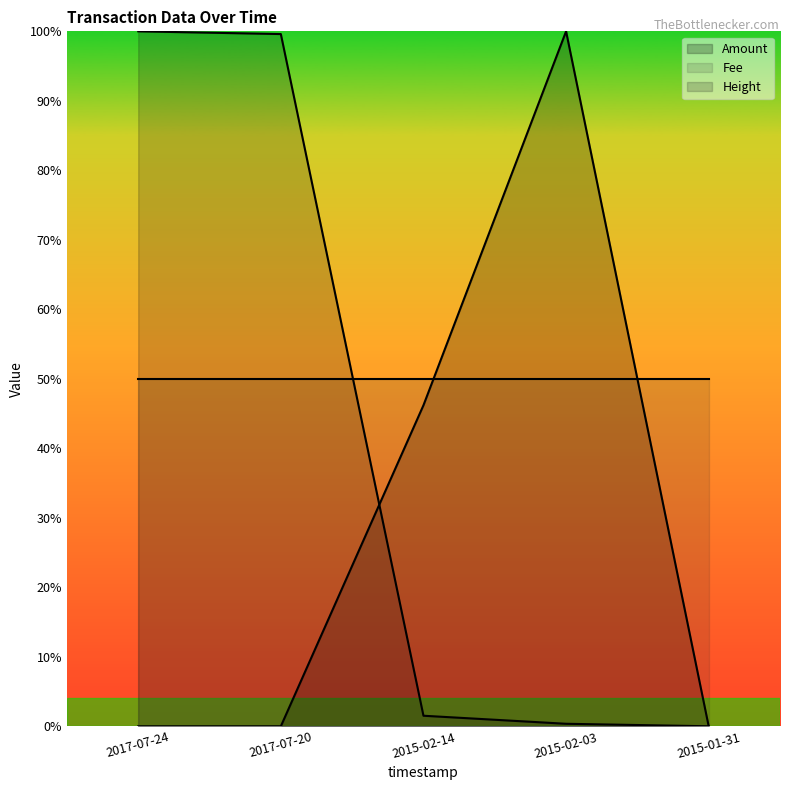

List the labels in order of Amount value, smallest first.

2017-07-24, 2017-07-20, 2015-01-31, 2015-02-14, 2015-02-03